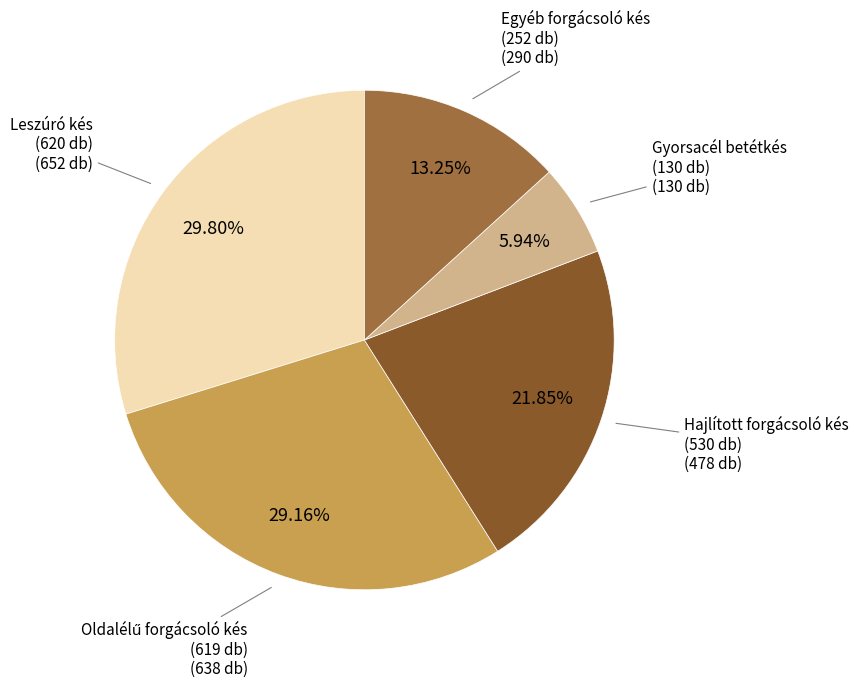

How many slices are in this pie chart?

5